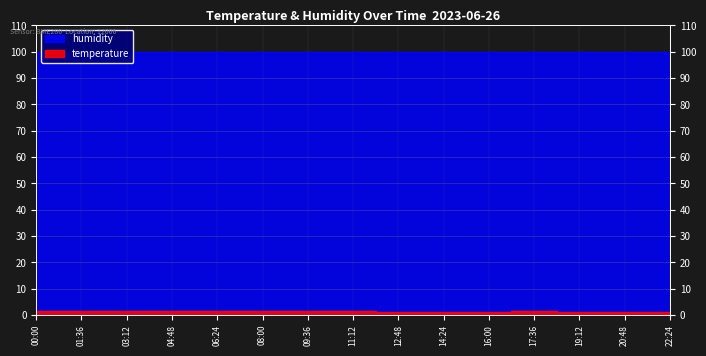

What is the label of the 12th point from the left?

17:36